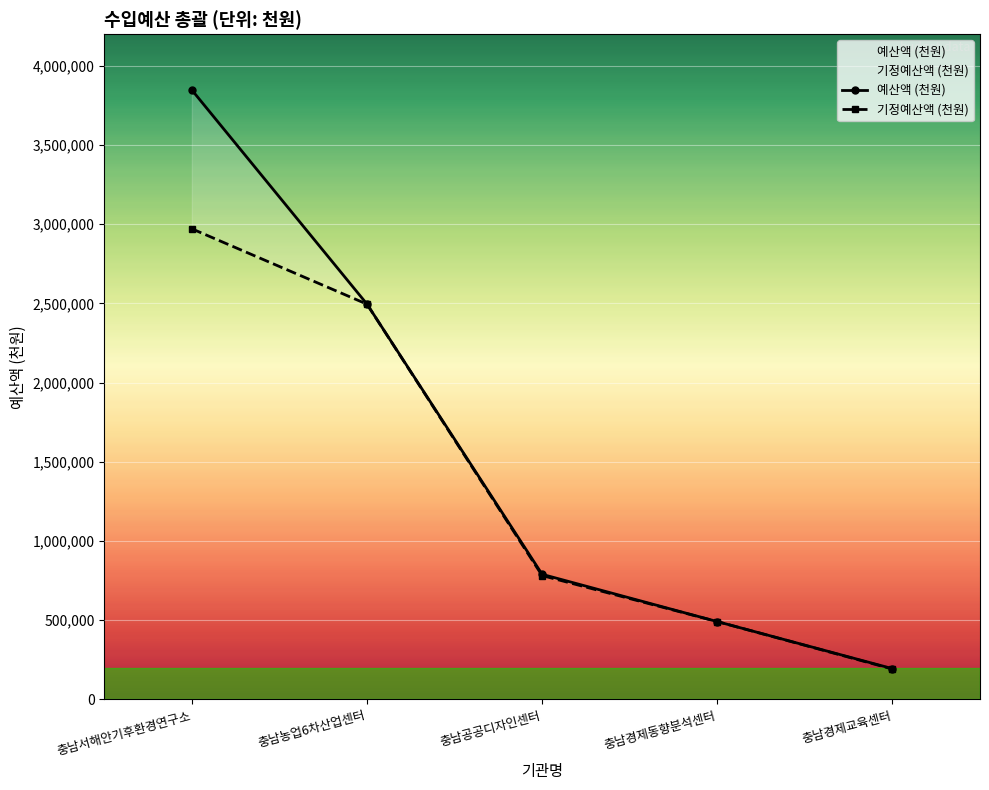

At which label does 기정예산액 (천원) first exceed 782000?

충남서해안기후환경연구소